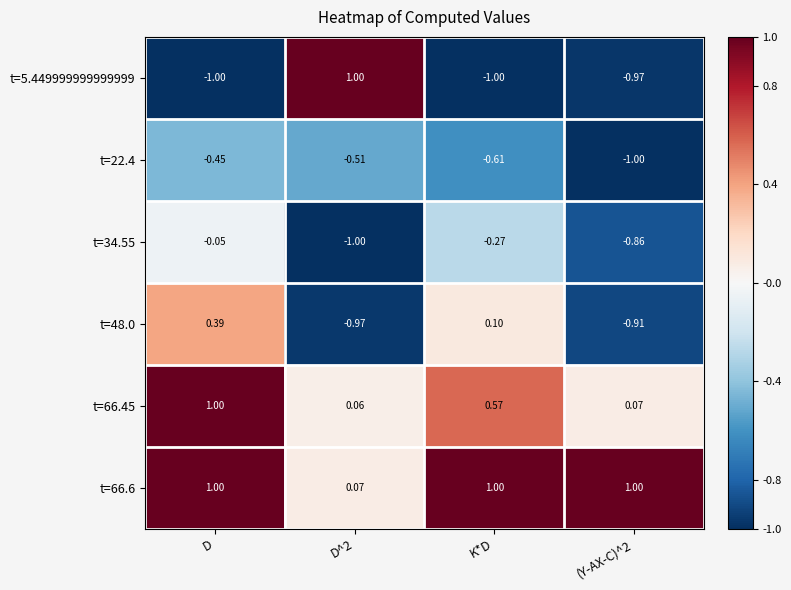

What is the greatest value displayed?

1.0